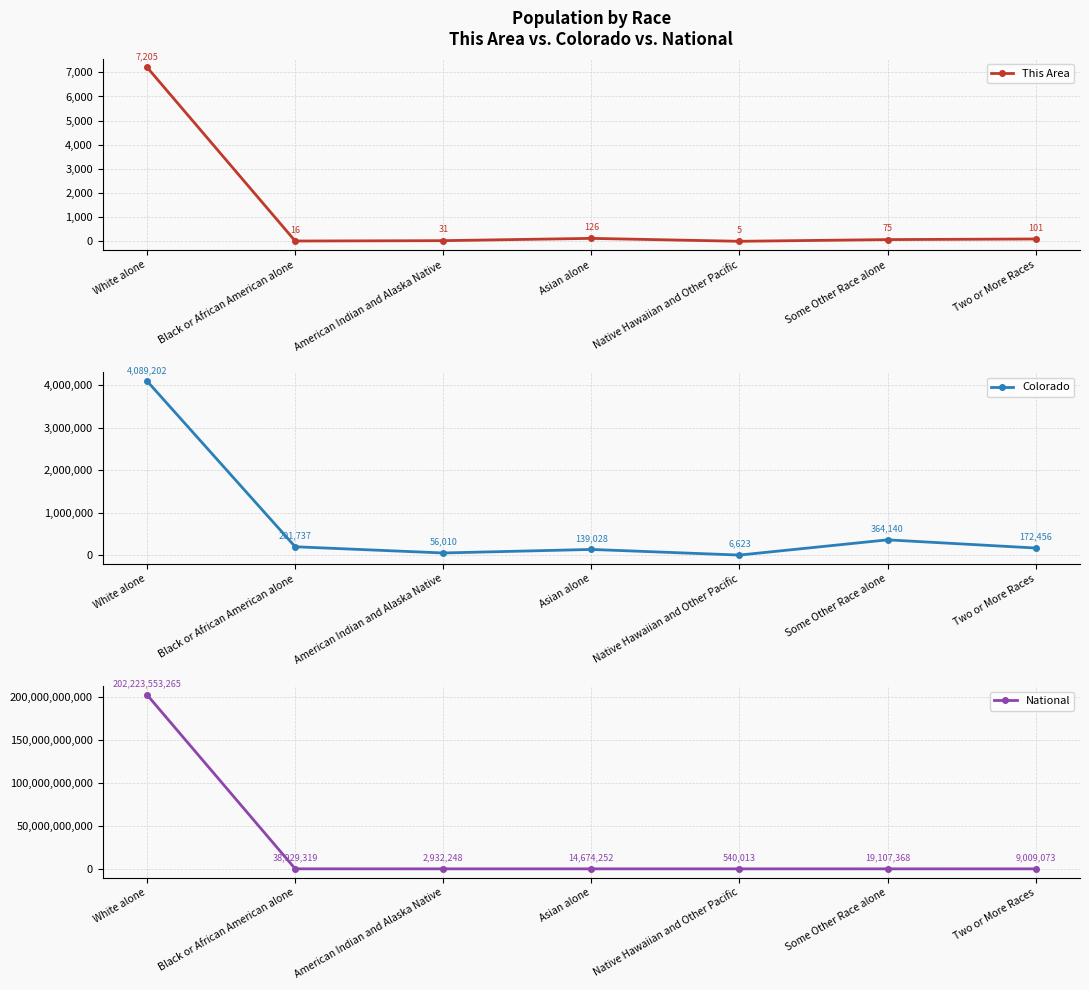

Where is the first local minimum for This Area?

Black or African American alone